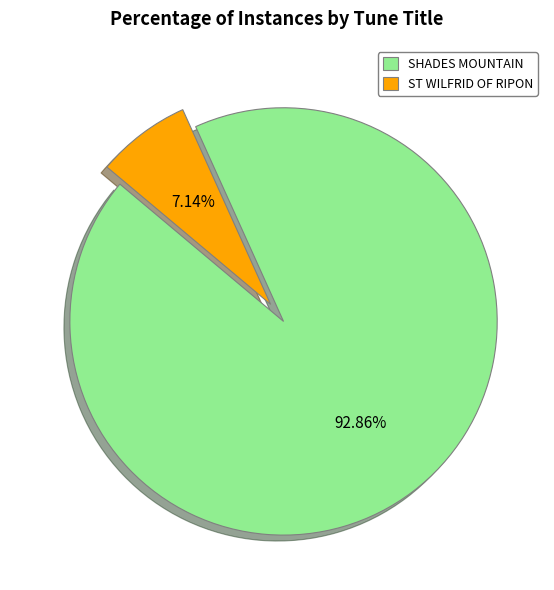

To the nearest percent, what is the combined percentage of SHADES MOUNTAIN and ST WILFRID OF RIPON?

100%